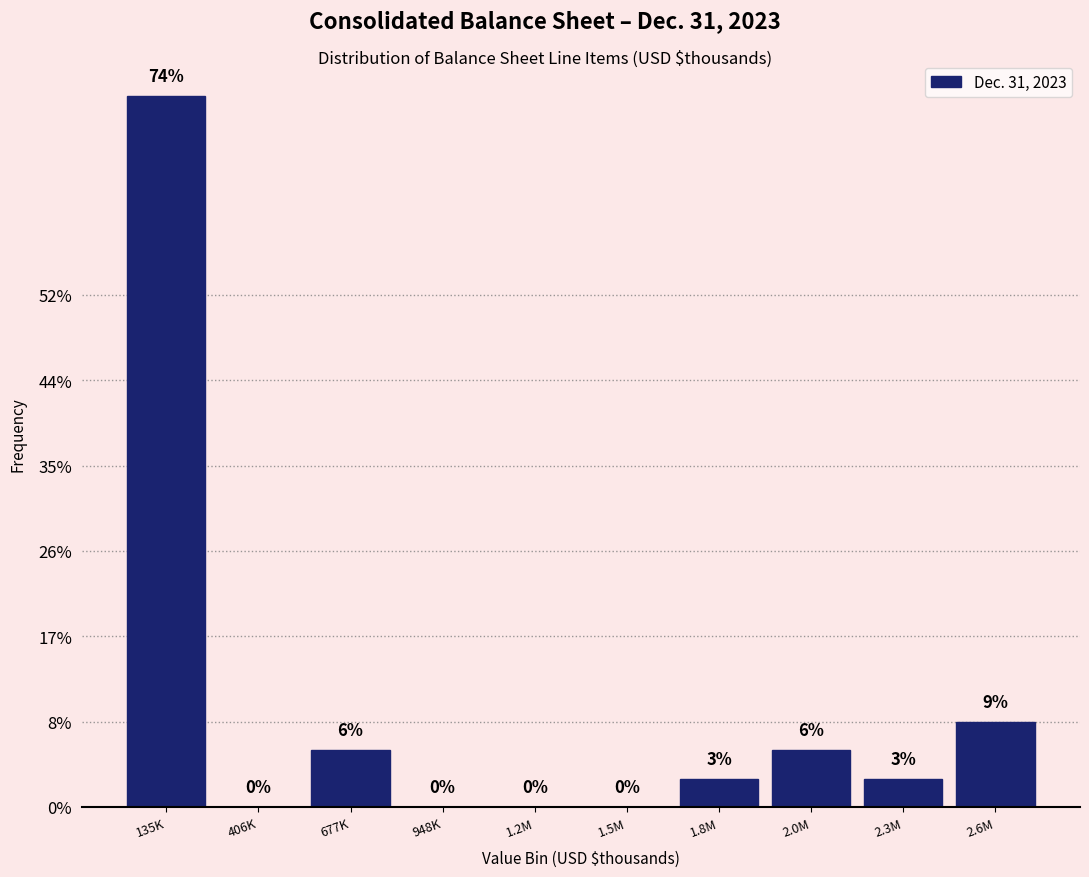

Are the bars horizontal?

No